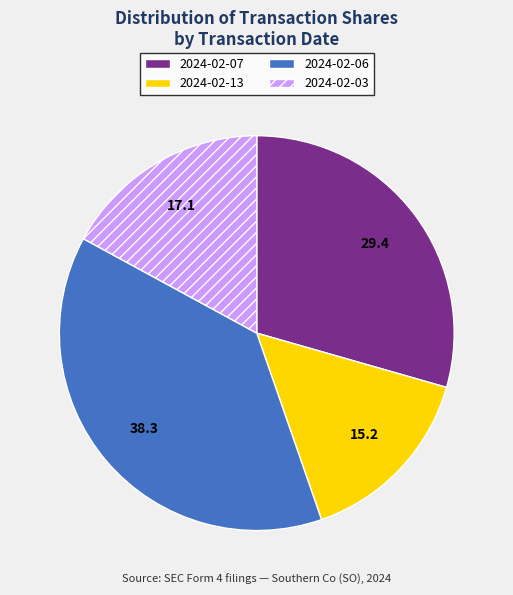

How many slices are in this pie chart?

4